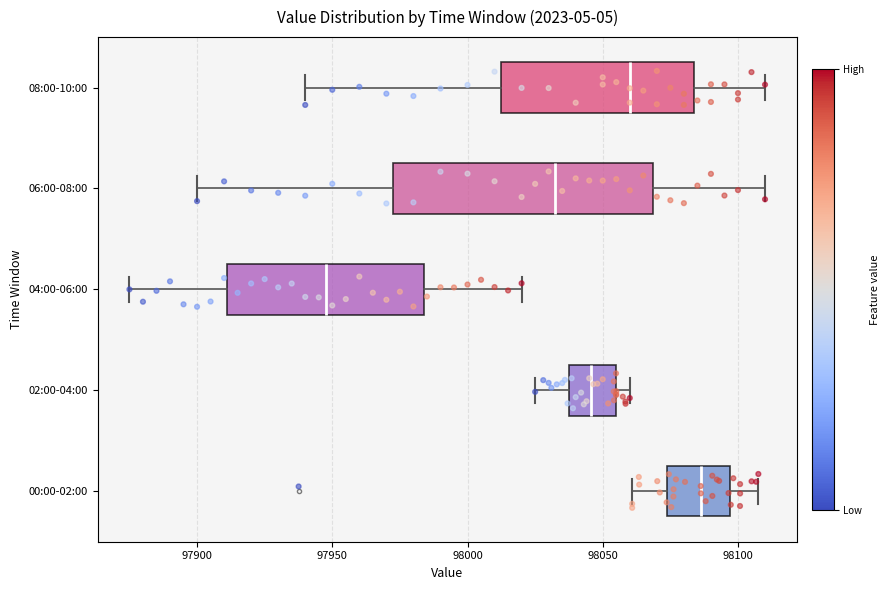

Which box is the widest, from its left edge to its right edge?

06:00-08:00